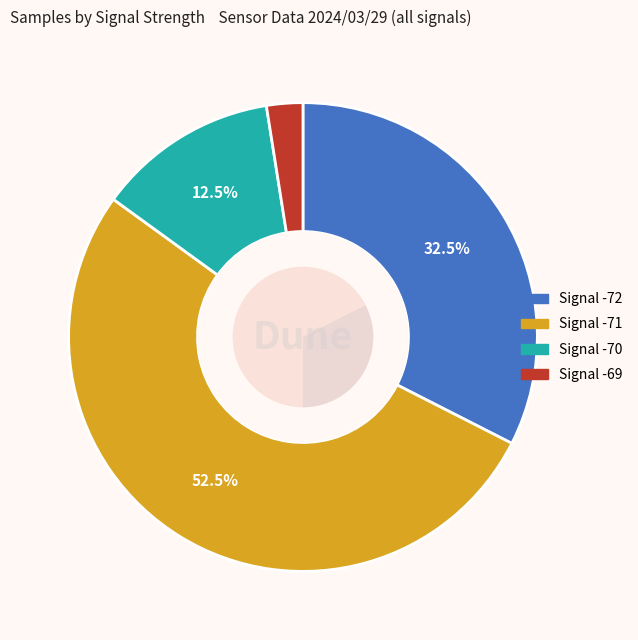

Is it true that 26 is 1% of the pie?

False